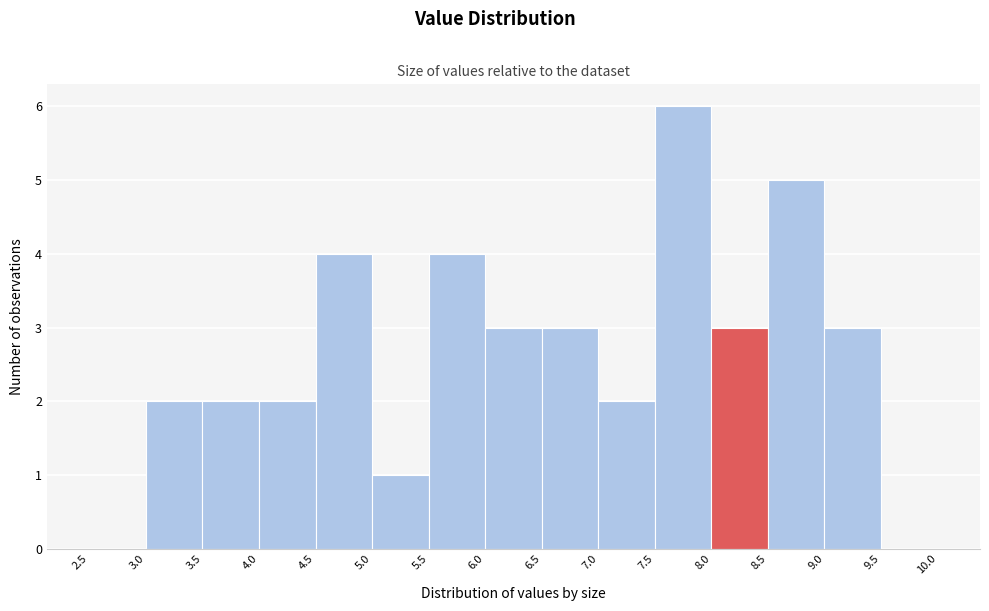

Reading left to right, transcribe this chart: for each bar, give the range it covers on the x-axis and its height. The values are not printed on the chart, so give them approximately, as read against the axis.

2.5 to 3.0: 0
3.0 to 3.5: 2
3.5 to 4.0: 2
4.0 to 4.5: 2
4.5 to 5.0: 4
5.0 to 5.5: 1
5.5 to 6.0: 4
6.0 to 6.5: 3
6.5 to 7.0: 3
7.0 to 7.5: 2
7.5 to 8.0: 6
8.0 to 8.5: 3
8.5 to 9.0: 5
9.0 to 9.5: 3
9.5 to 10.0: 0